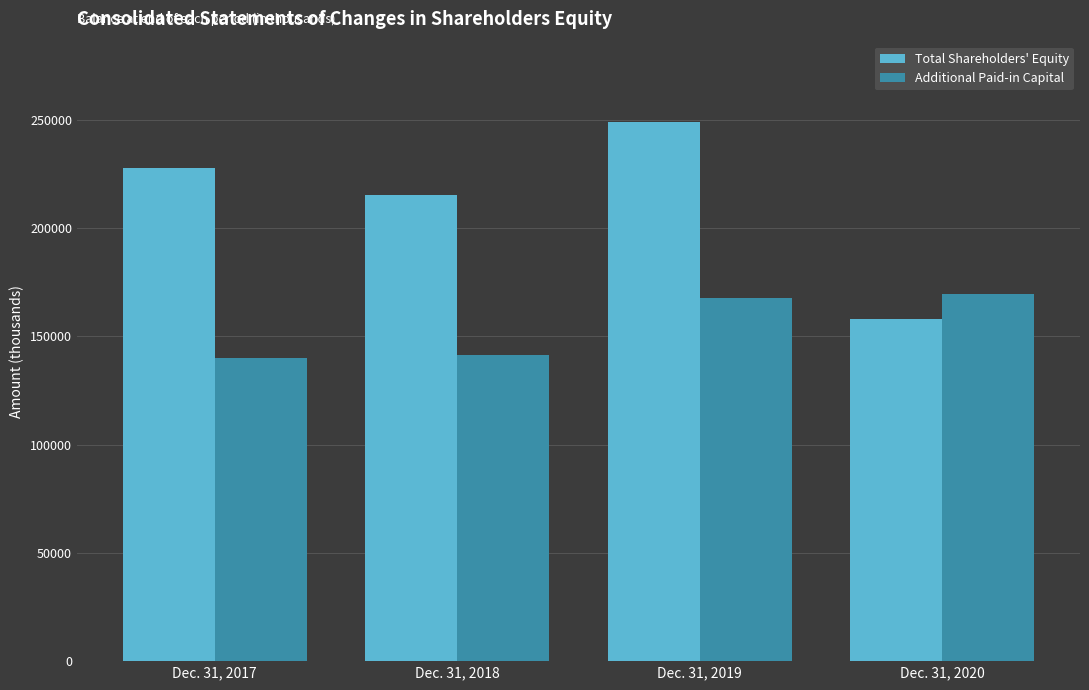

Rank the series by their maximum value, from lowest to highest.

Additional Paid-in Capital, Total Shareholders' Equity